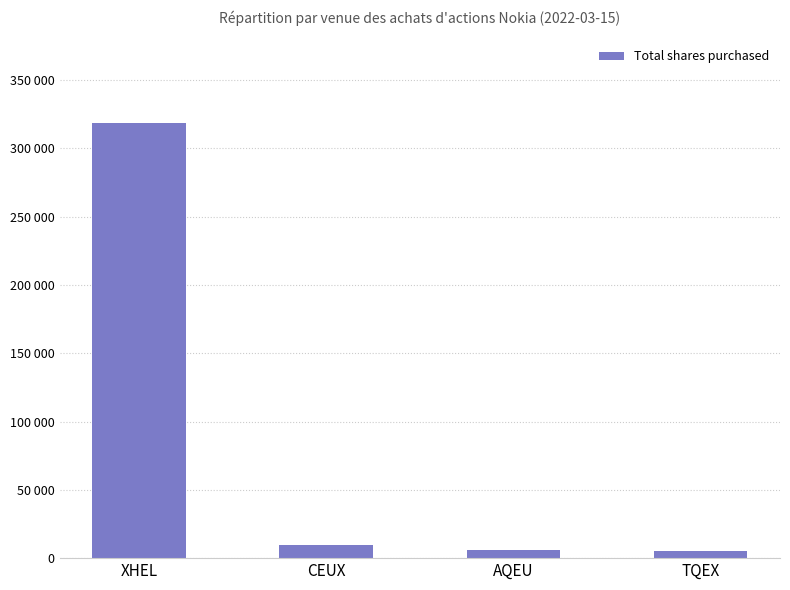

Where is the data nearest to the value 161813?

CEUX